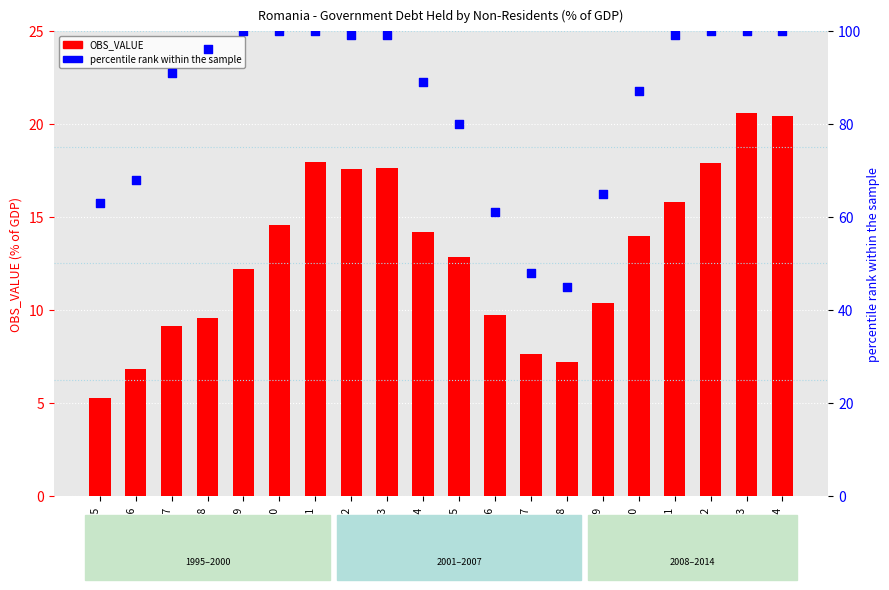

Which series has the largest Y range (max minus min)?

percentile rank within the sample